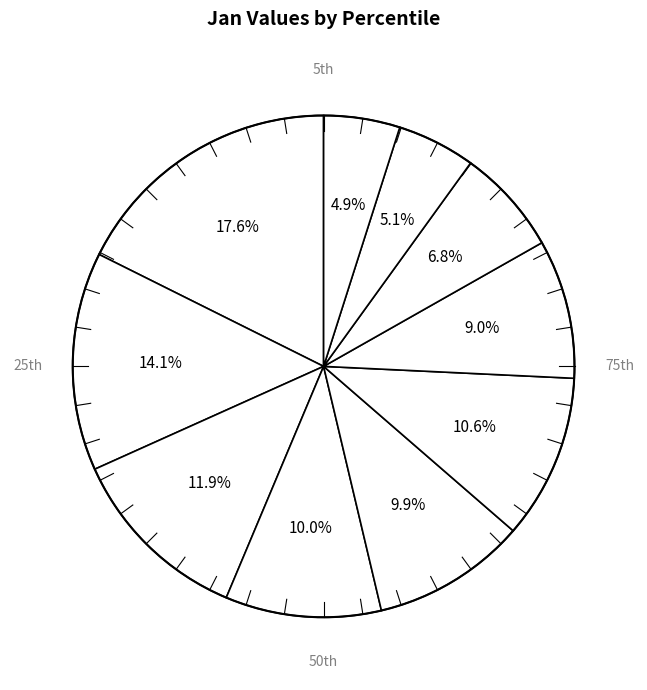

How many slices are in this pie chart?

10